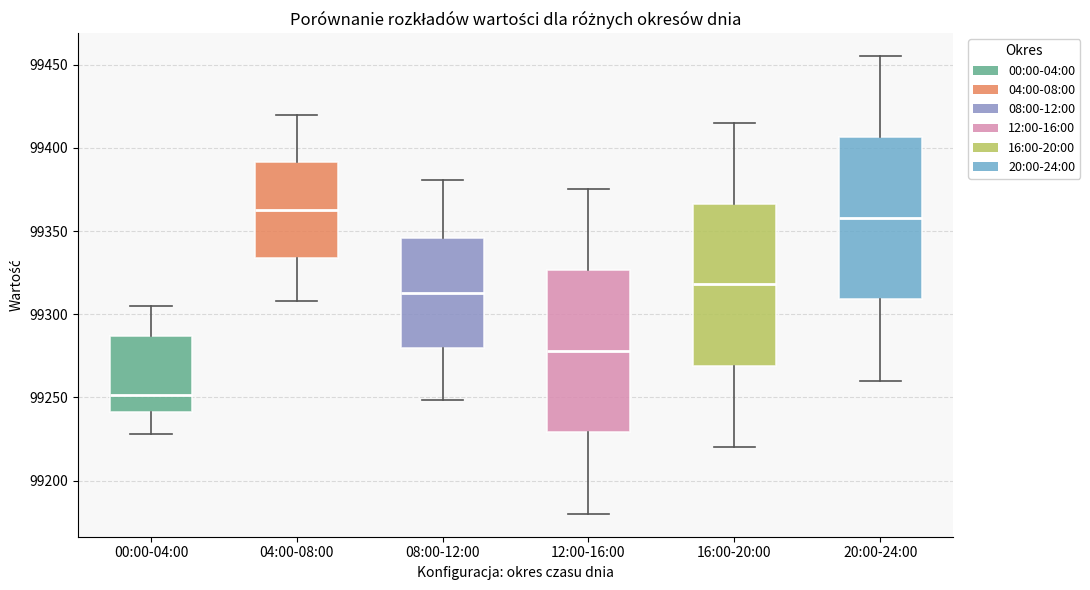

Reading left to right, transcribe this box plot: for each box, give where its median line is, the range the box spans, and where its two whiskers end, as read against the y-axis. The values are not printed on the chart, so give them approximately, as read against the axis.

00:00-04:00: median 99250, box 99240 to 99285, whiskers 99230 to 99305
04:00-08:00: median 99365, box 99335 to 99390, whiskers 99310 to 99420
08:00-12:00: median 99315, box 99280 to 99345, whiskers 99250 to 99380
12:00-16:00: median 99280, box 99230 to 99325, whiskers 99180 to 99375
16:00-20:00: median 99320, box 99270 to 99365, whiskers 99220 to 99415
20:00-24:00: median 99360, box 99310 to 99405, whiskers 99260 to 99455